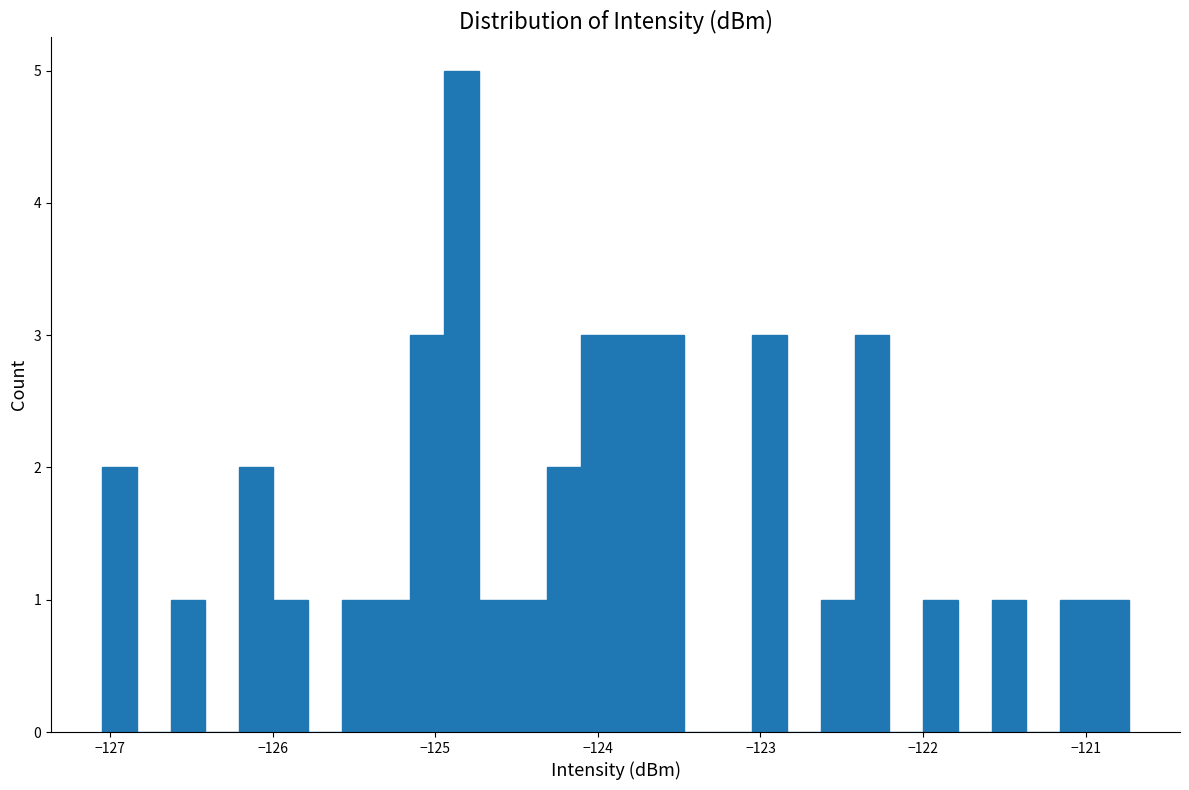

Around what value on the x-axis is the tallest bar? Give the approximate position of its centre, as read against the axis.

-124.8